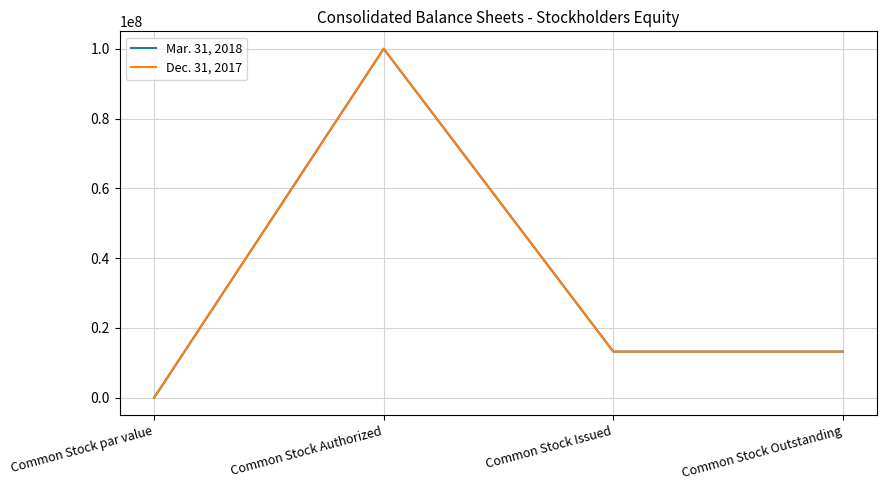

Read the Mar. 31, 2018 value at Common Stock Issued.

13205450